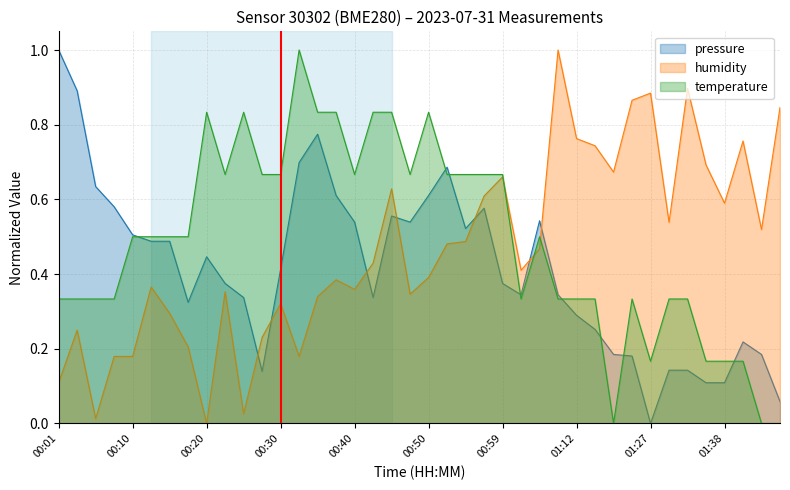

What is the label of the 25th point from the right?

00:37